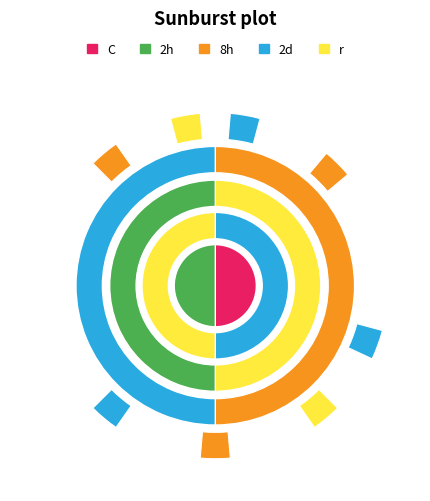

What is the change in value from 248577 to 248578?

+1